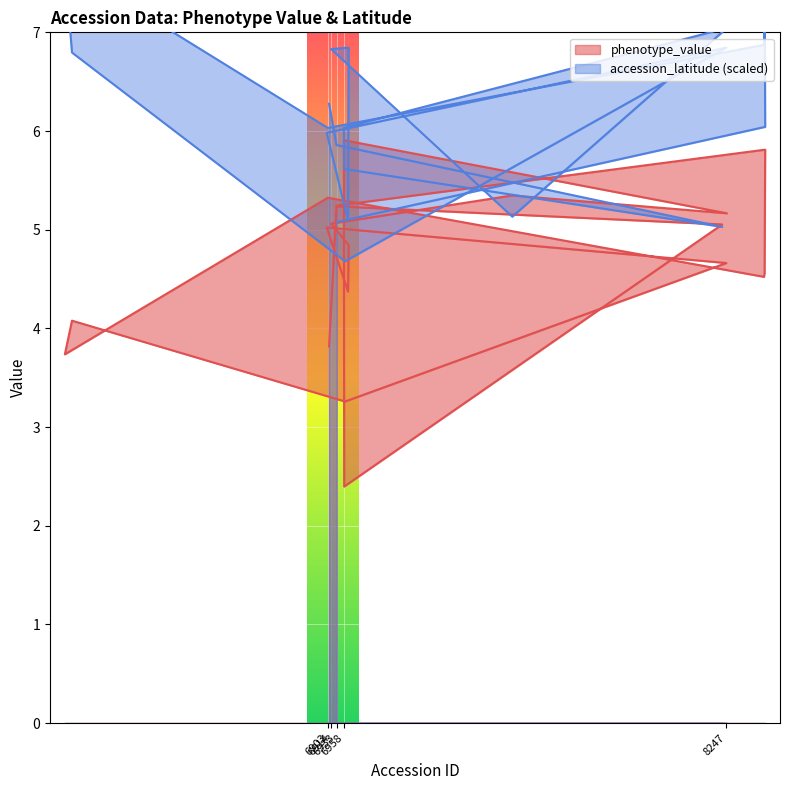

Is it true that accession_latitude equals 7.7 at 6016?

True